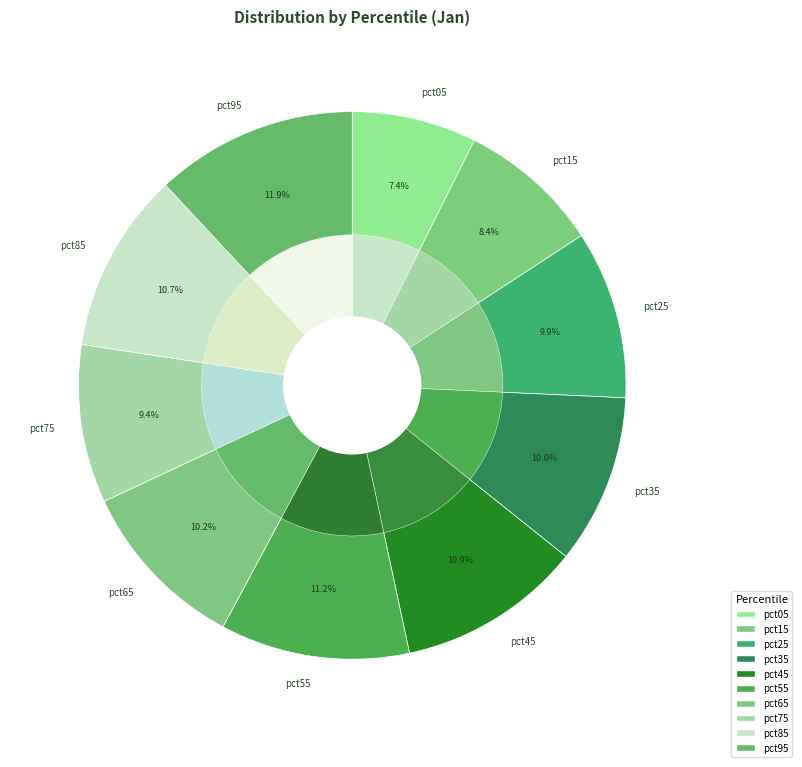

To the nearest percent, what is the difference between the largest and smallest slice percentages?

5%